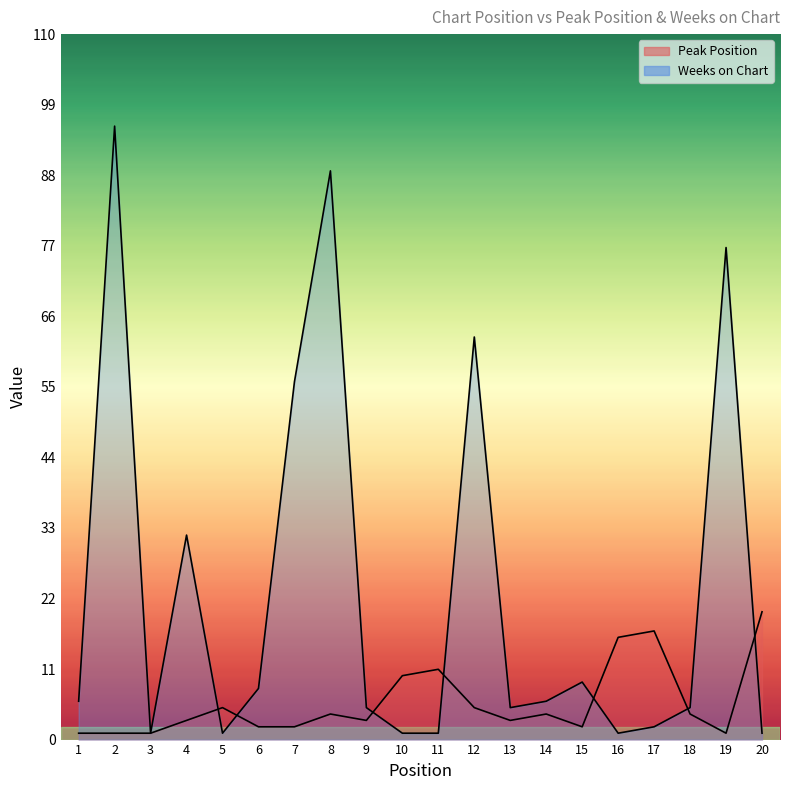

What are all the series names shown in the legend?

Peak Position, Weeks on Chart